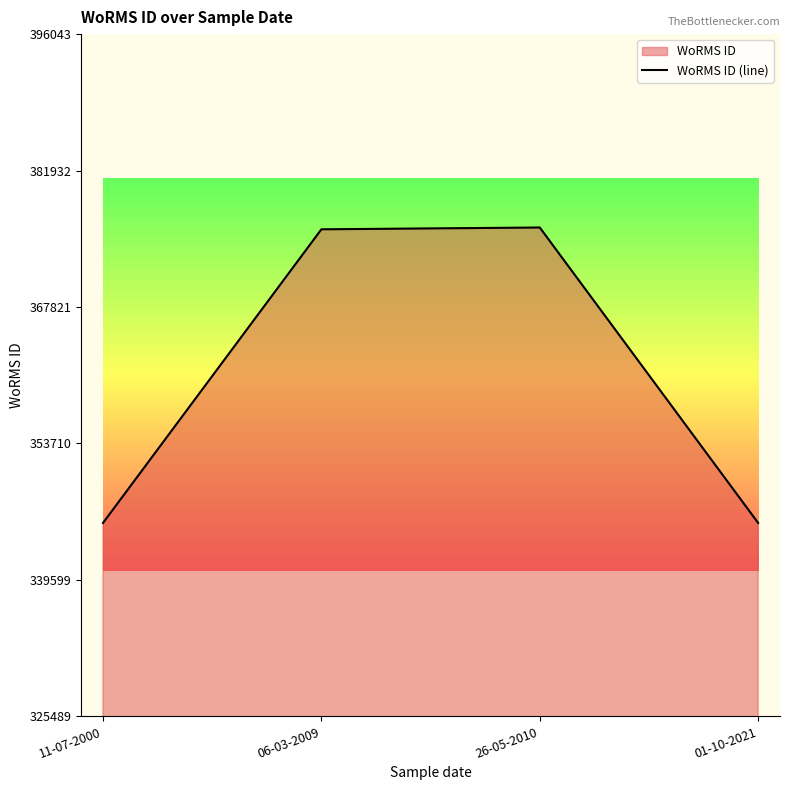

Rank the categories by value from highest to lowest.

26-05-2010, 06-03-2009, 11-07-2000, 01-10-2021